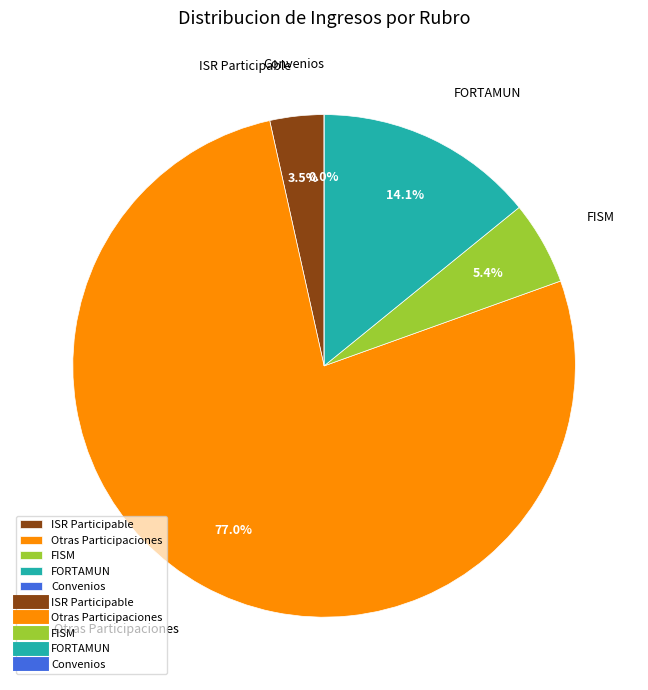

Rank the categories by value from lowest to highest.

Convenios, ISR Participable, FISM, FORTAMUN, Otras Participaciones